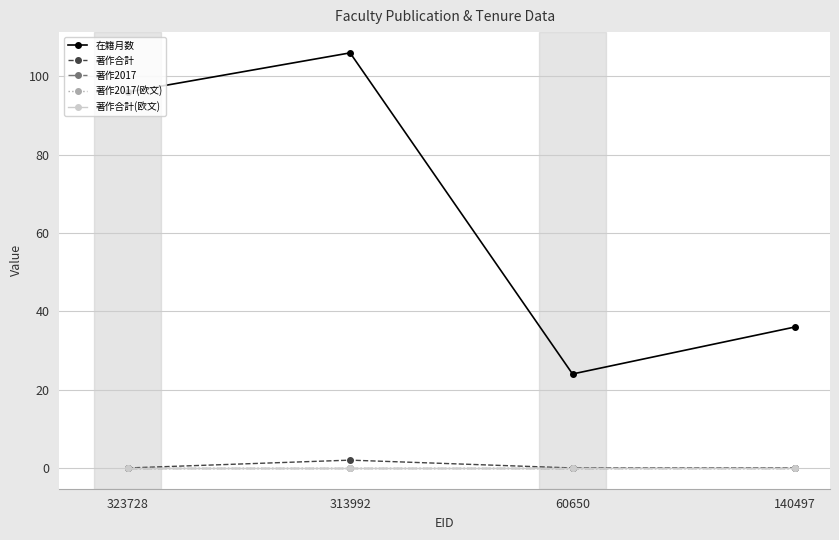

True or false: 著作合計(欧文) and 著作合計 intersect in this chart.

False